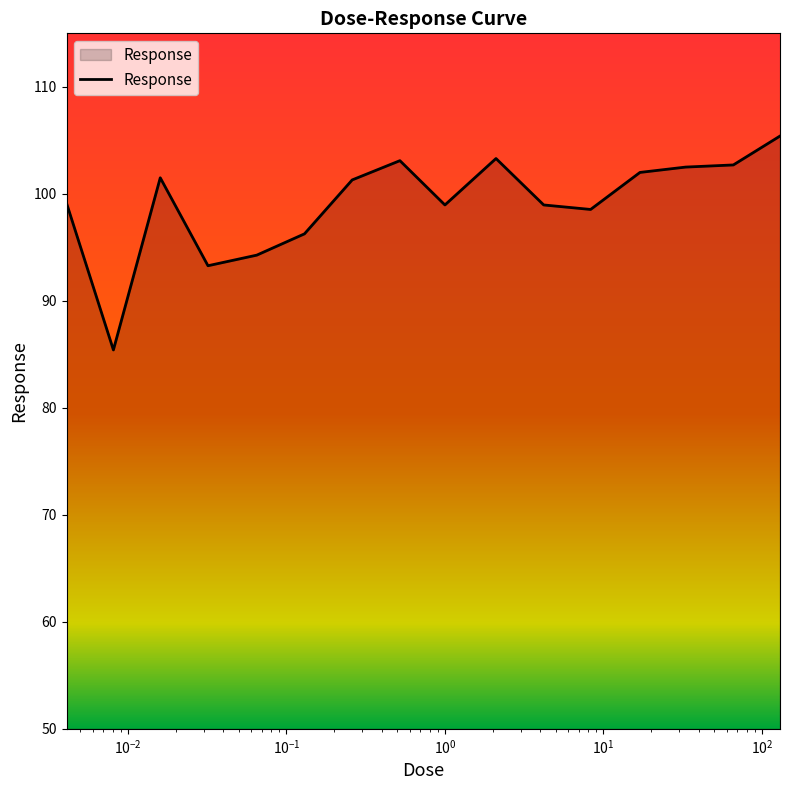

Count the number of data series in this chart.

1